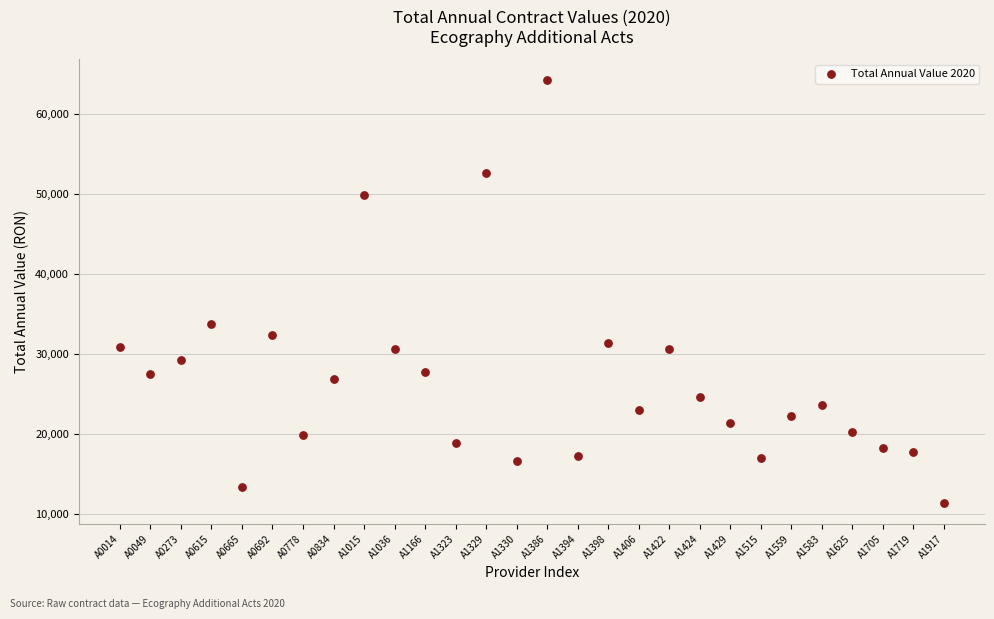

What is the range of X values (max minus min)?

27.0